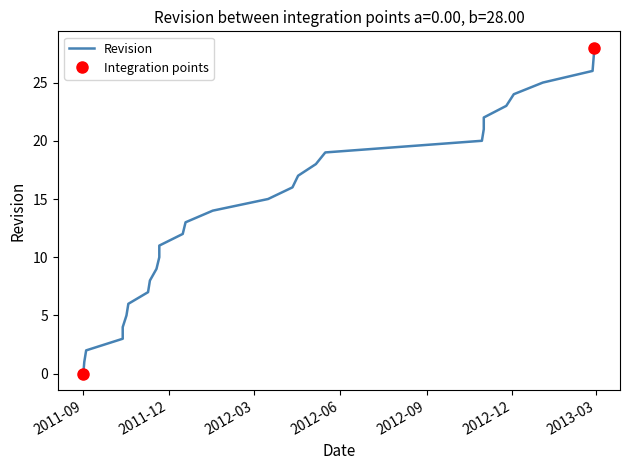

What is the sum of all values?

406